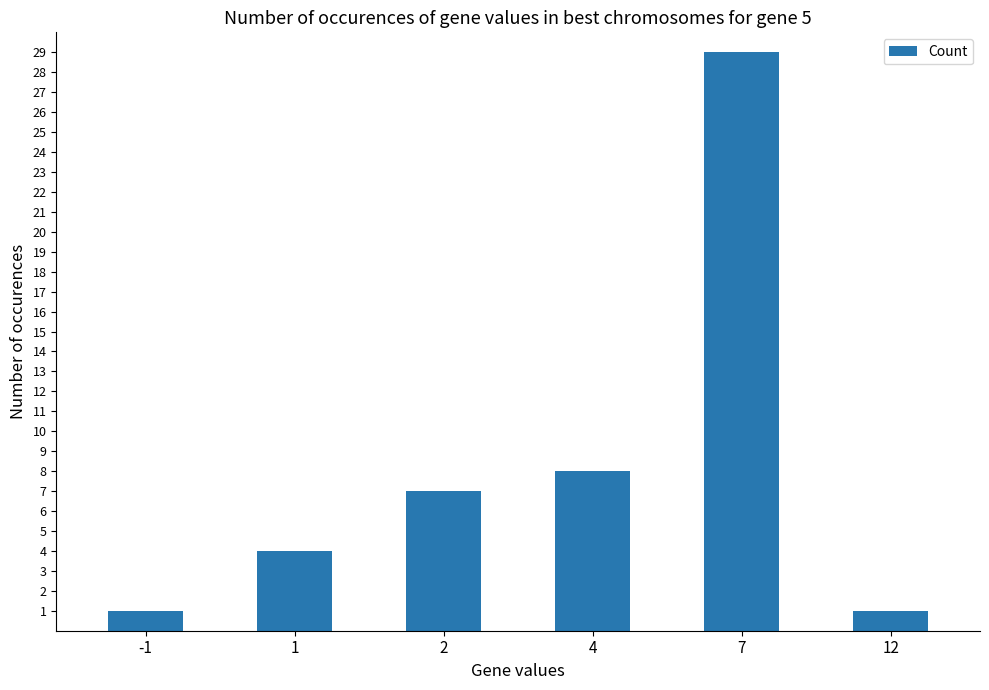

Which label corresponds to the largest value in the chart?

7